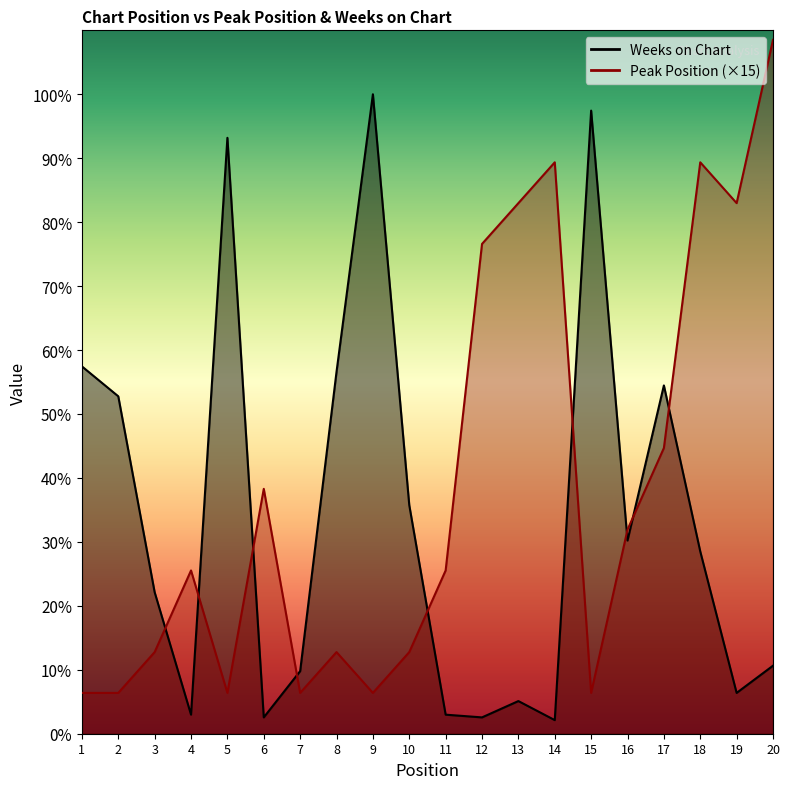

What is the value of the Weeks on Chart point at the 19th from the left?

15